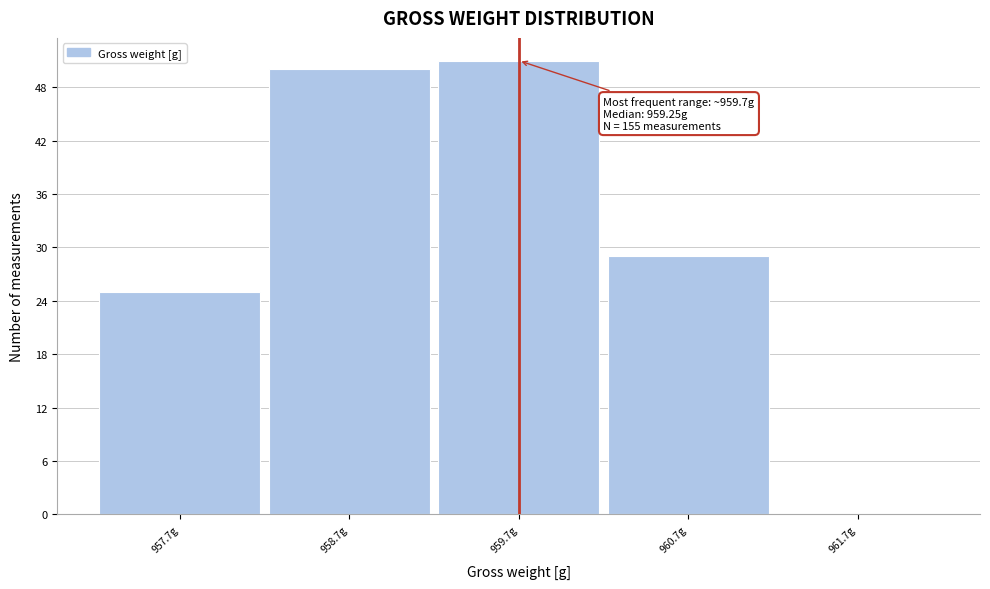

Over which range of the x-axis is the bar tallest?

959.21 to 960.21